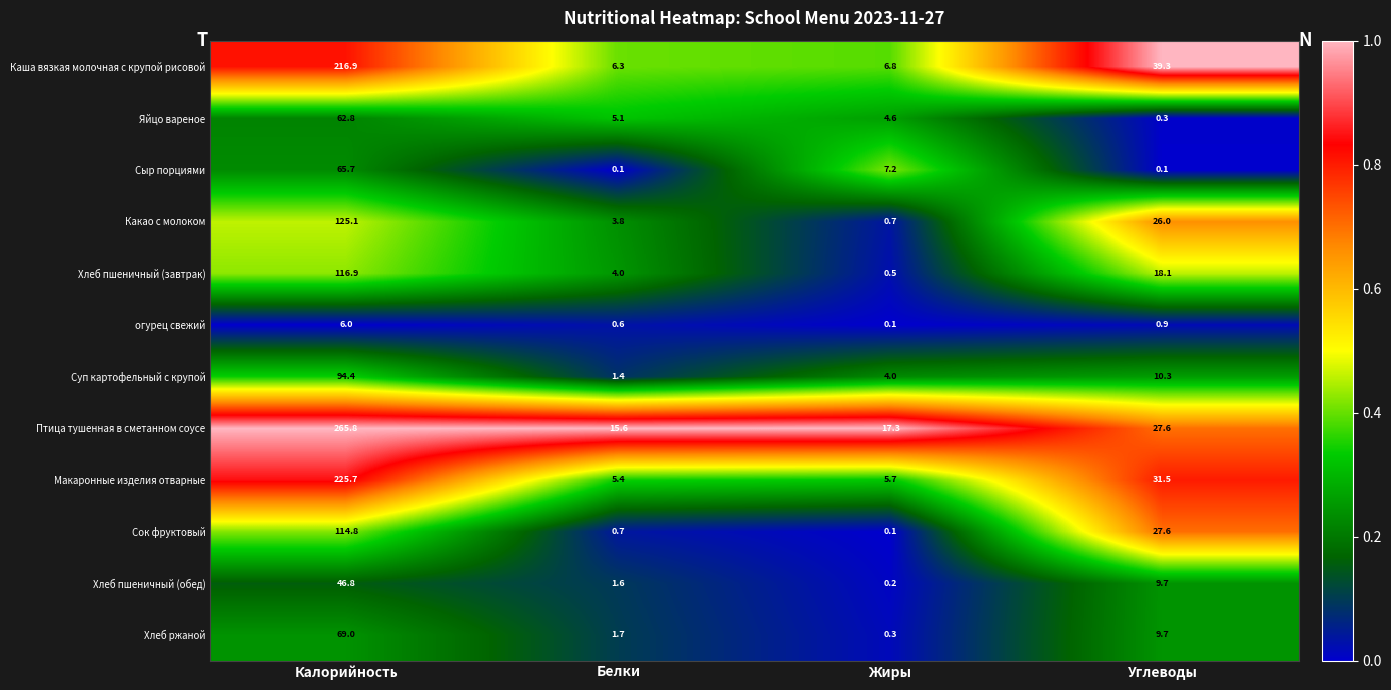

The value of Сок фруктовый at Калорийность is 114.8. True or false?

True